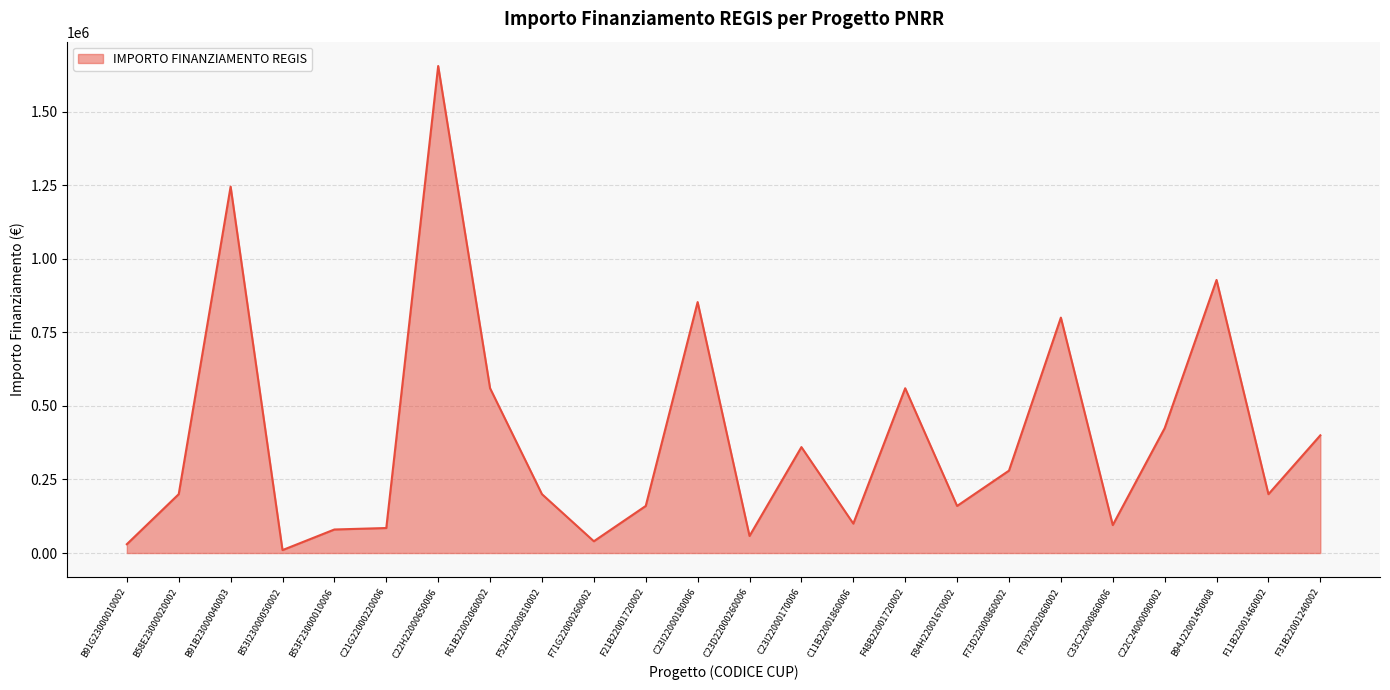

What is the change in value from B91B23000040003 to F52H22000810002?

-1045123.0